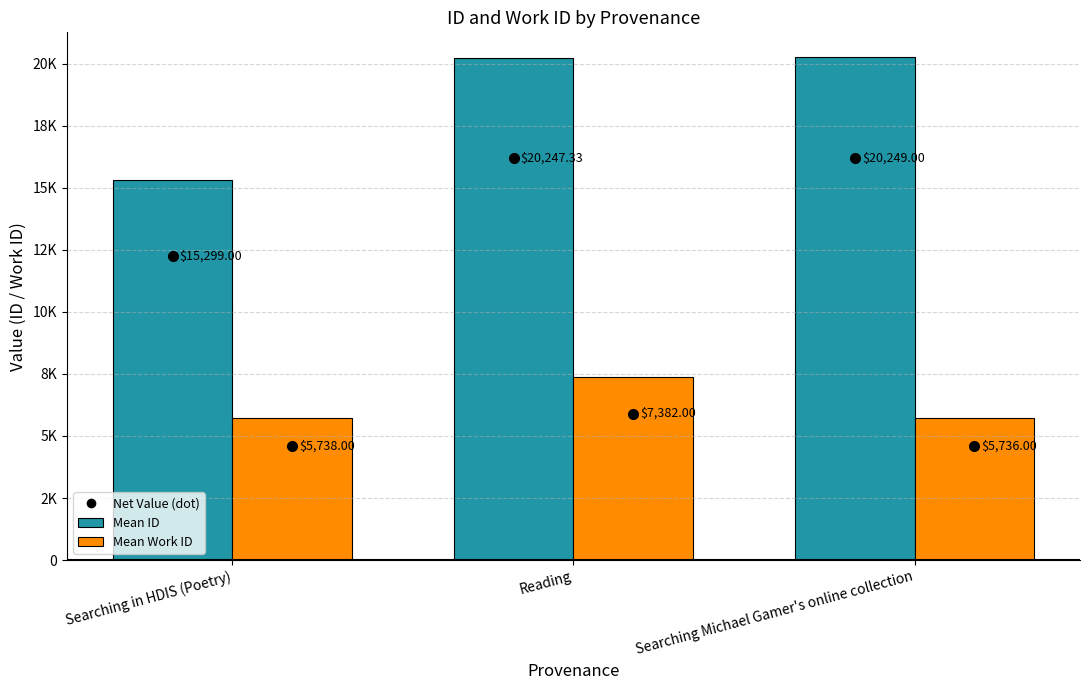

The Mean ID series shows 29335.8 at Searching Michael Gamer's online collection. True or false?

False